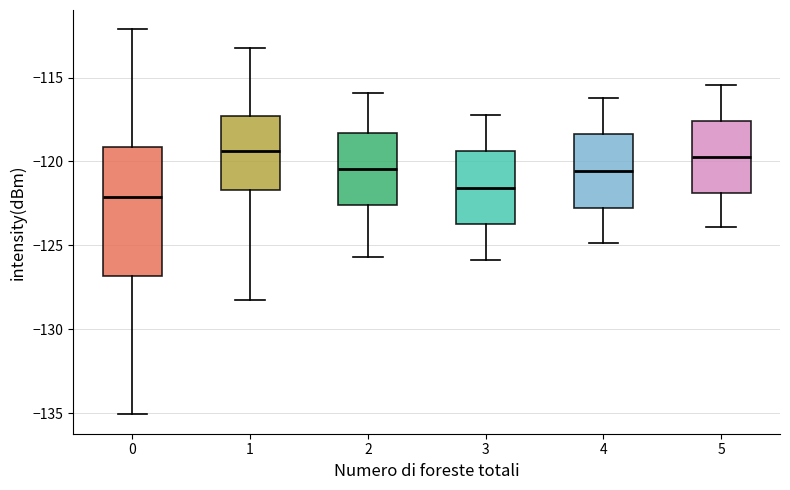

Reading left to right, read every box against the y-axis: the position of its median line, the range the box covers, and the ends of its whiskers. The values are not printed on the chart, so give them approximately, as read against the axis.

0: median -122.0, box -127.0 to -119.0, whiskers -135.0 to -112.0
1: median -119.5, box -121.5 to -117.5, whiskers -128.5 to -113.0
2: median -120.5, box -122.5 to -118.5, whiskers -125.5 to -116.0
3: median -121.5, box -124.0 to -119.5, whiskers -126.0 to -117.0
4: median -120.5, box -123.0 to -118.5, whiskers -125.0 to -116.0
5: median -119.5, box -122.0 to -117.5, whiskers -124.0 to -115.5